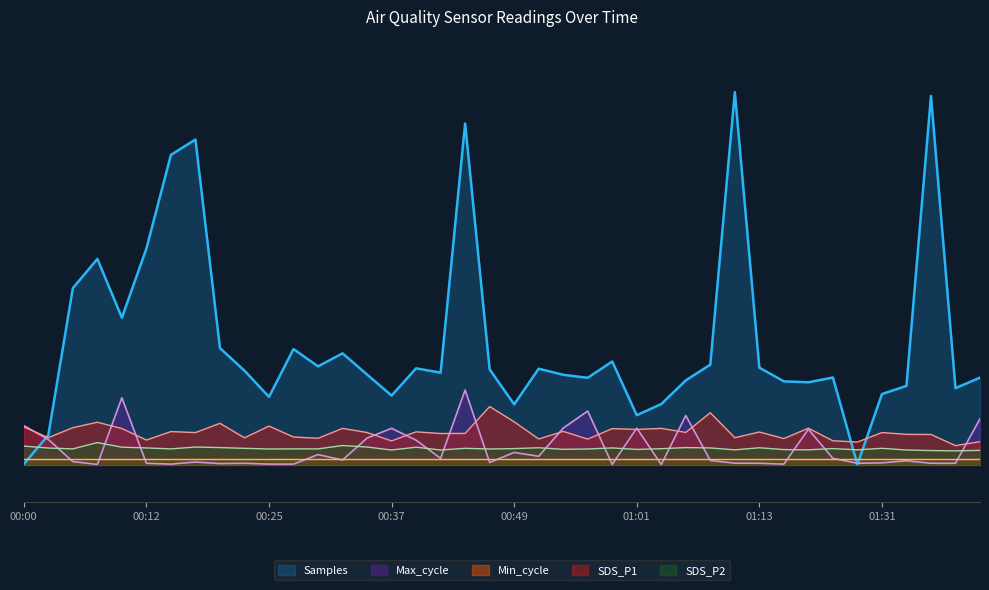

What is the value of the SDS_P1 point at the 18th from the left?

166.5